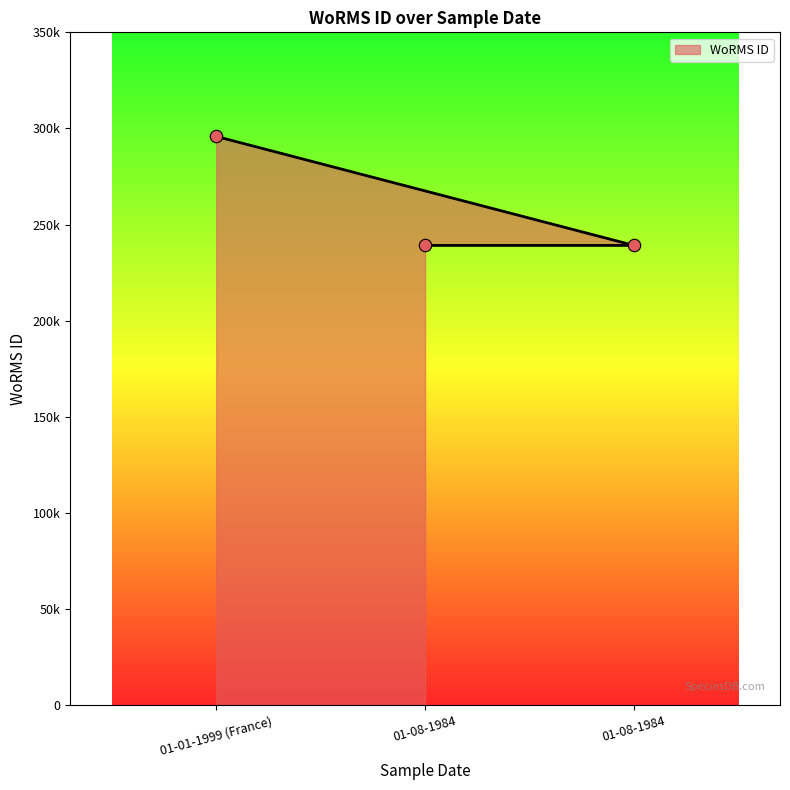

Approximately how many times larger is the value at 01-08-1984 compared to 01-08-1984?

1.0